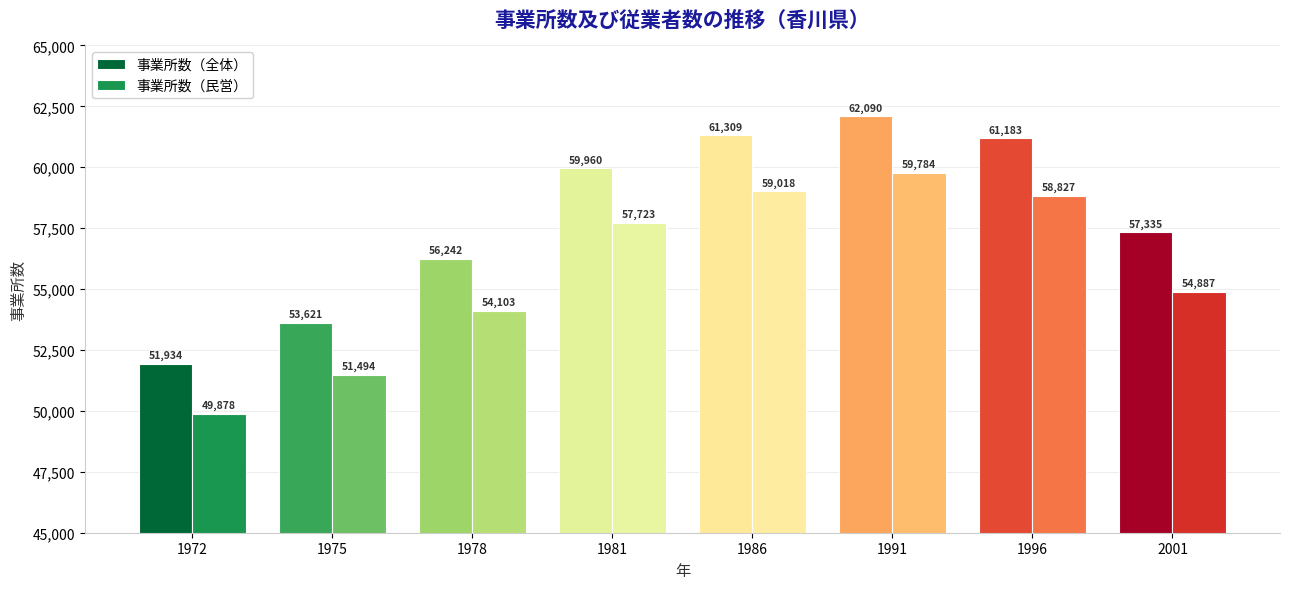

What is the value of the 事業所数（民営） bar at the 7th from the left?

58827